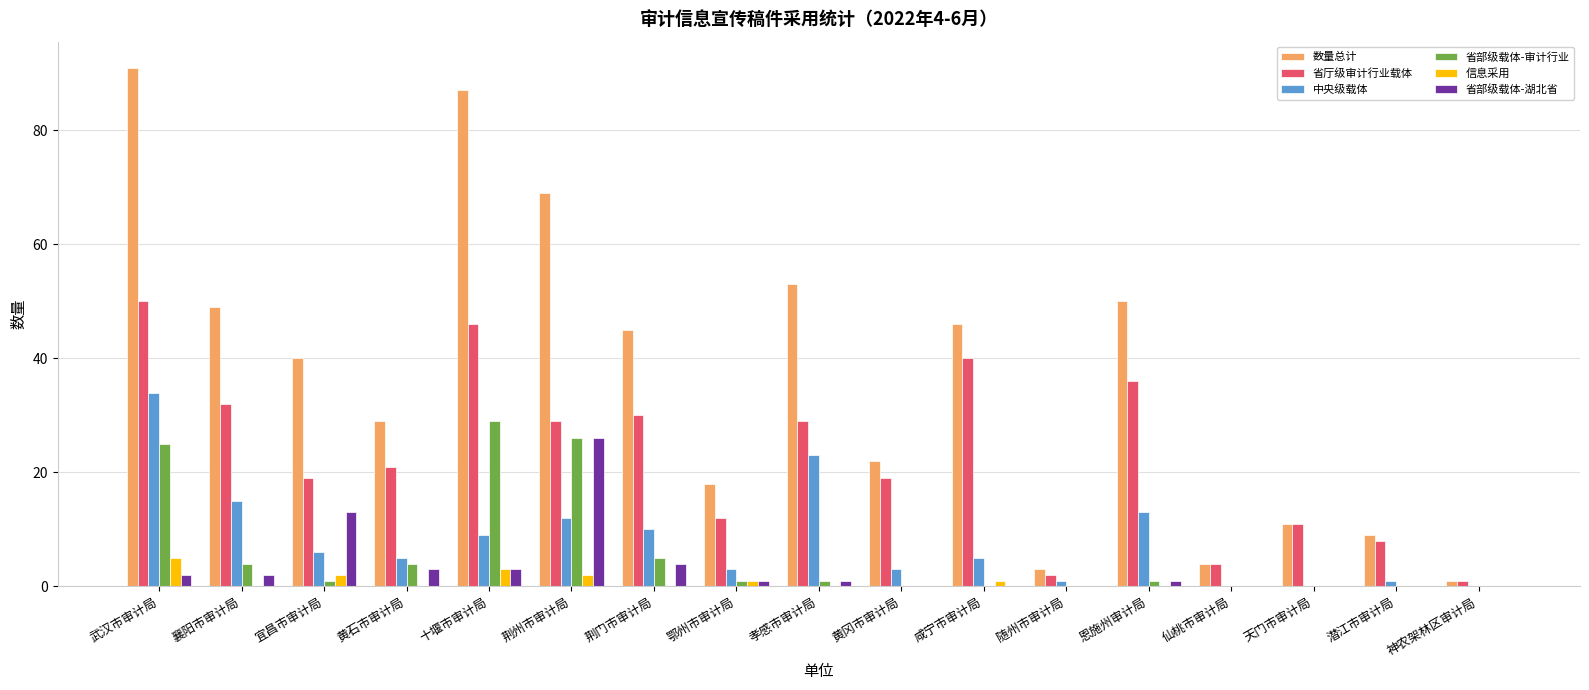

What is the sum of all 信息采用 values?

14